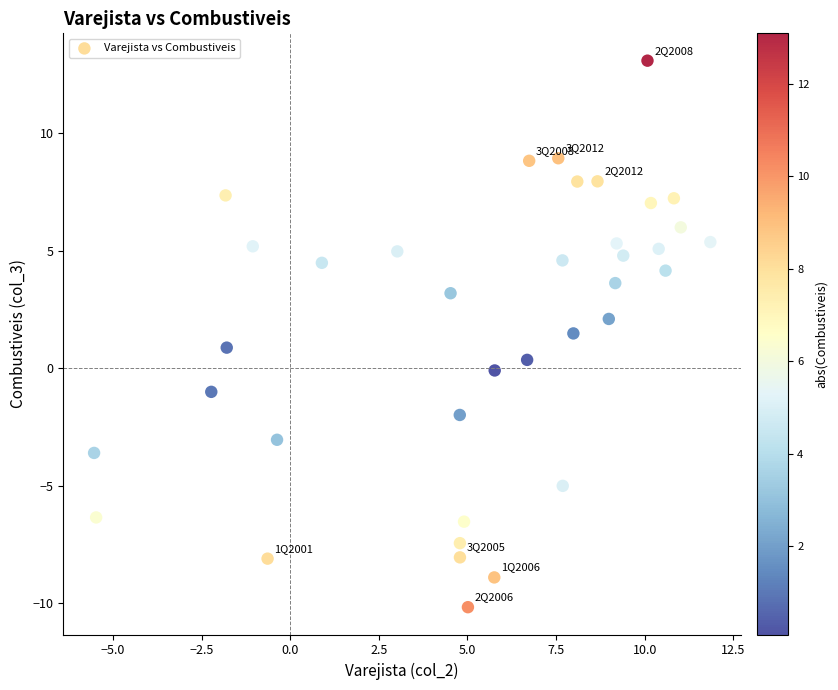

What is the range of Y values (max minus min)?

23.3